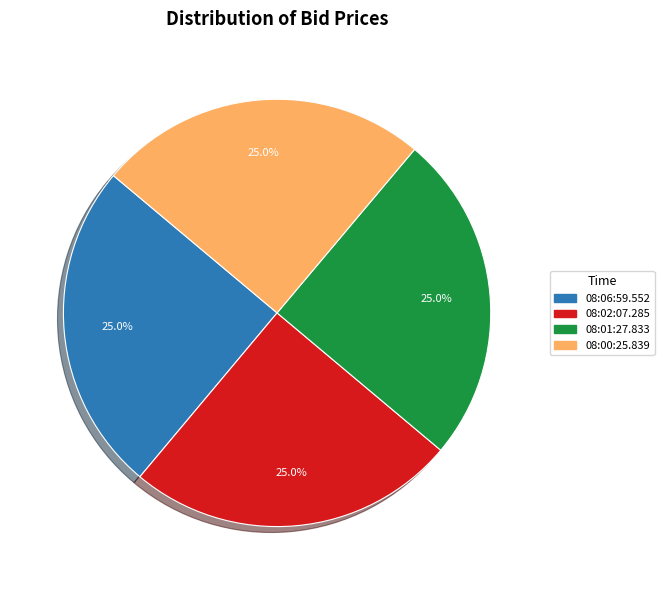

The 08:02:07.285 slice represents 13% of the pie. True or false?

False